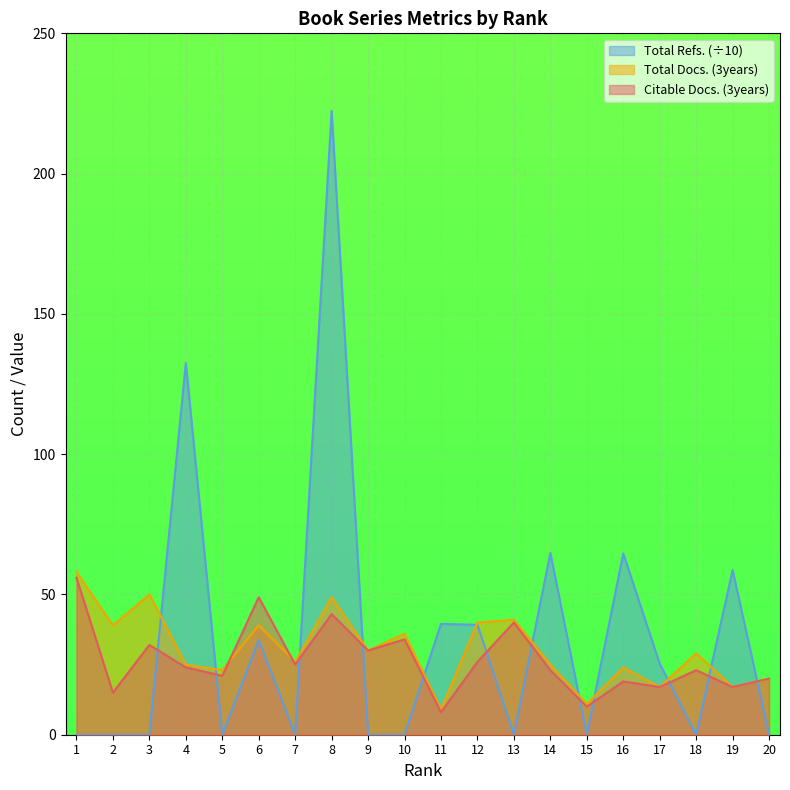

Reading left to right, what are all the values shown in this chart?

Citable Docs. (3years): 56.0	15.0	32.0	24.0	21.0	49.0	25.0	43.0	30.0	34.0	8.0	26.0	40.0	23.0	10.0	19.0	17.0	23.0	17.0	20.0
Total Docs. (3years): 58.0	39.0	50.0	25.0	23.0	39.0	26.0	49.0	30.0	36.0	9.0	40.0	41.0	25.0	11.0	24.0	17.0	29.0	17.0	20.0
Total Refs.: 0.0	0.0	0.0	132.5	0.0	33.8	0.0	222.3	0.0	0.0	39.5	39.2	0.0	64.8	0.0	64.6	25.3	0.0	58.7	0.0